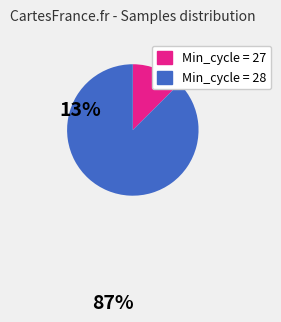

Is it true that Min_cycle = 28 is 78% of the pie?

False